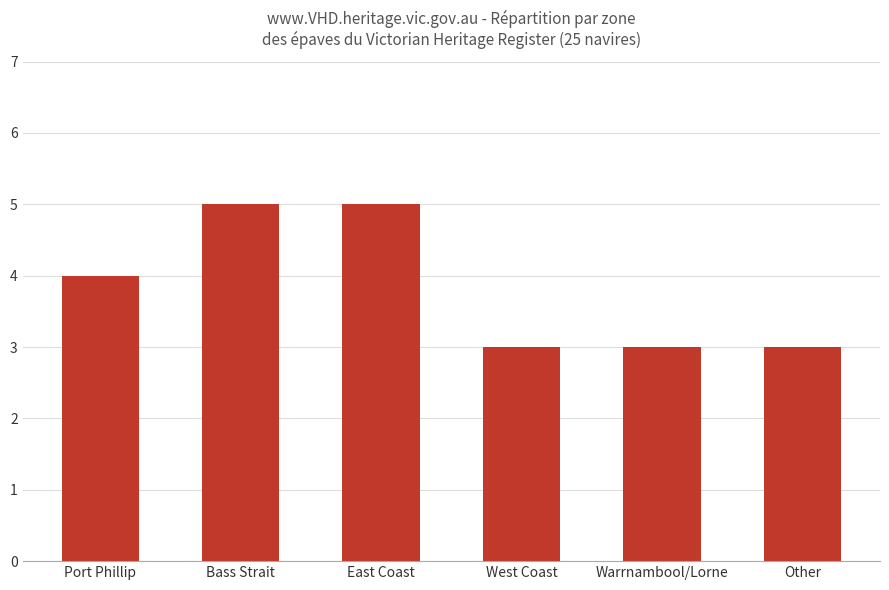

What is the maximum value shown in the chart?

5